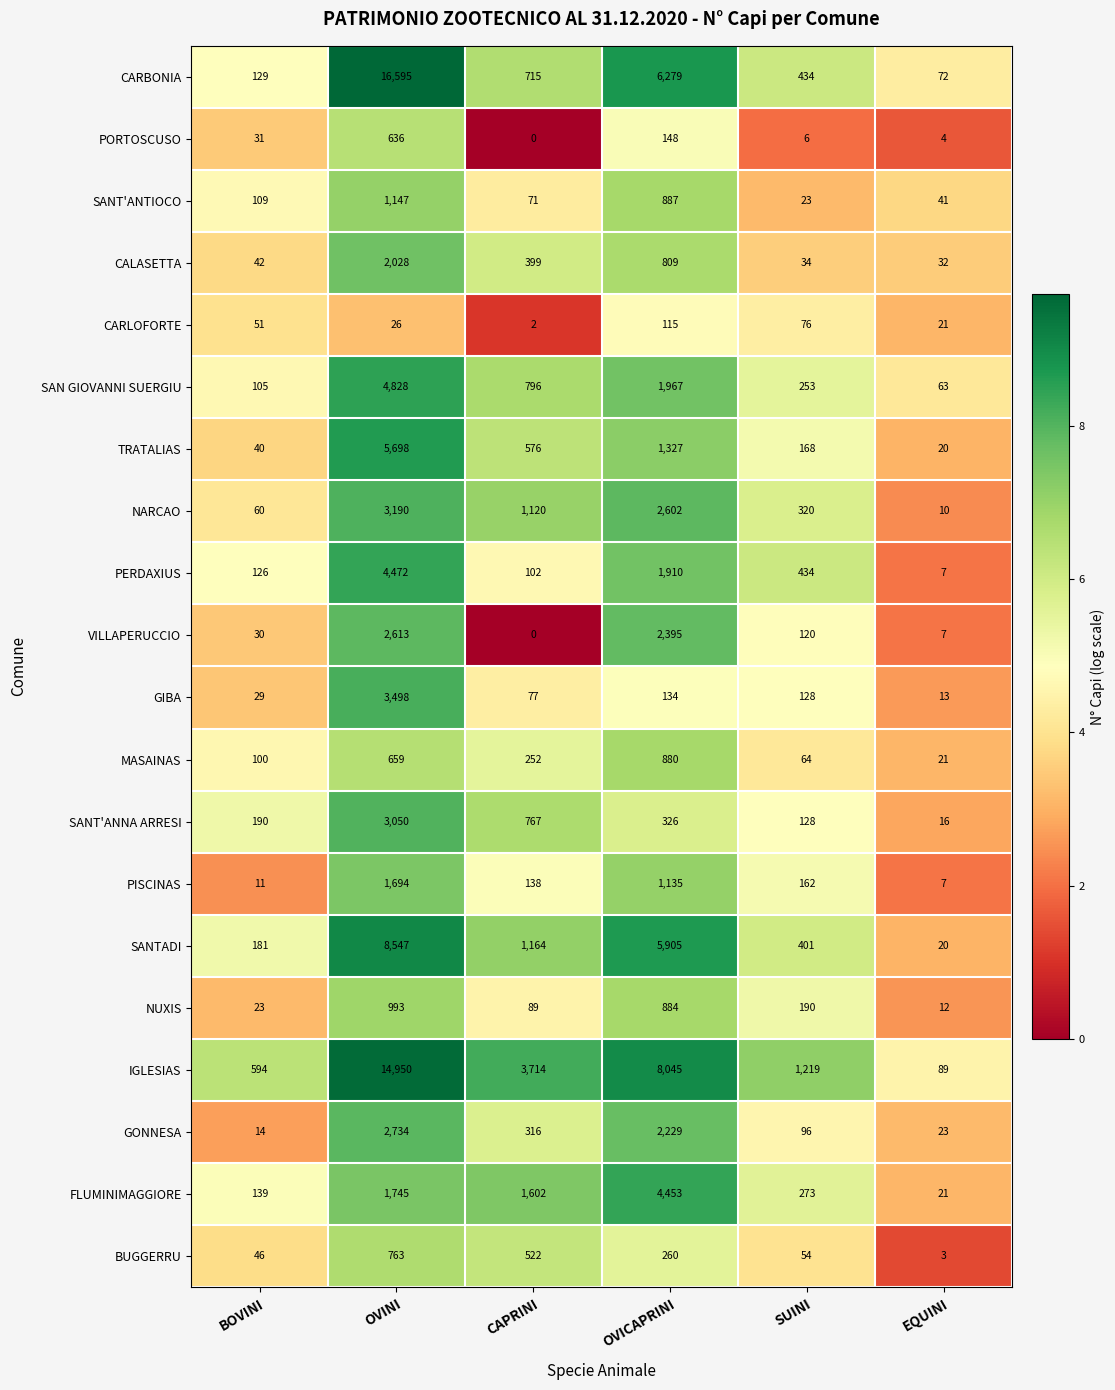

What is the sum of all PERDAXIUS values?

7051